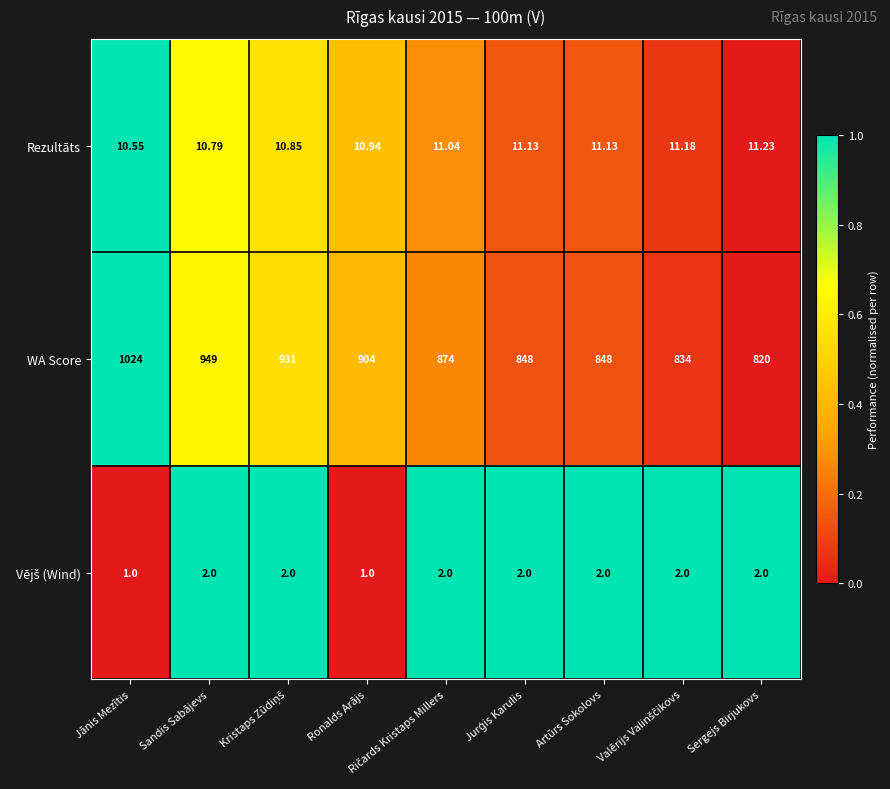

Which series has the largest total across all categories?

WA Score